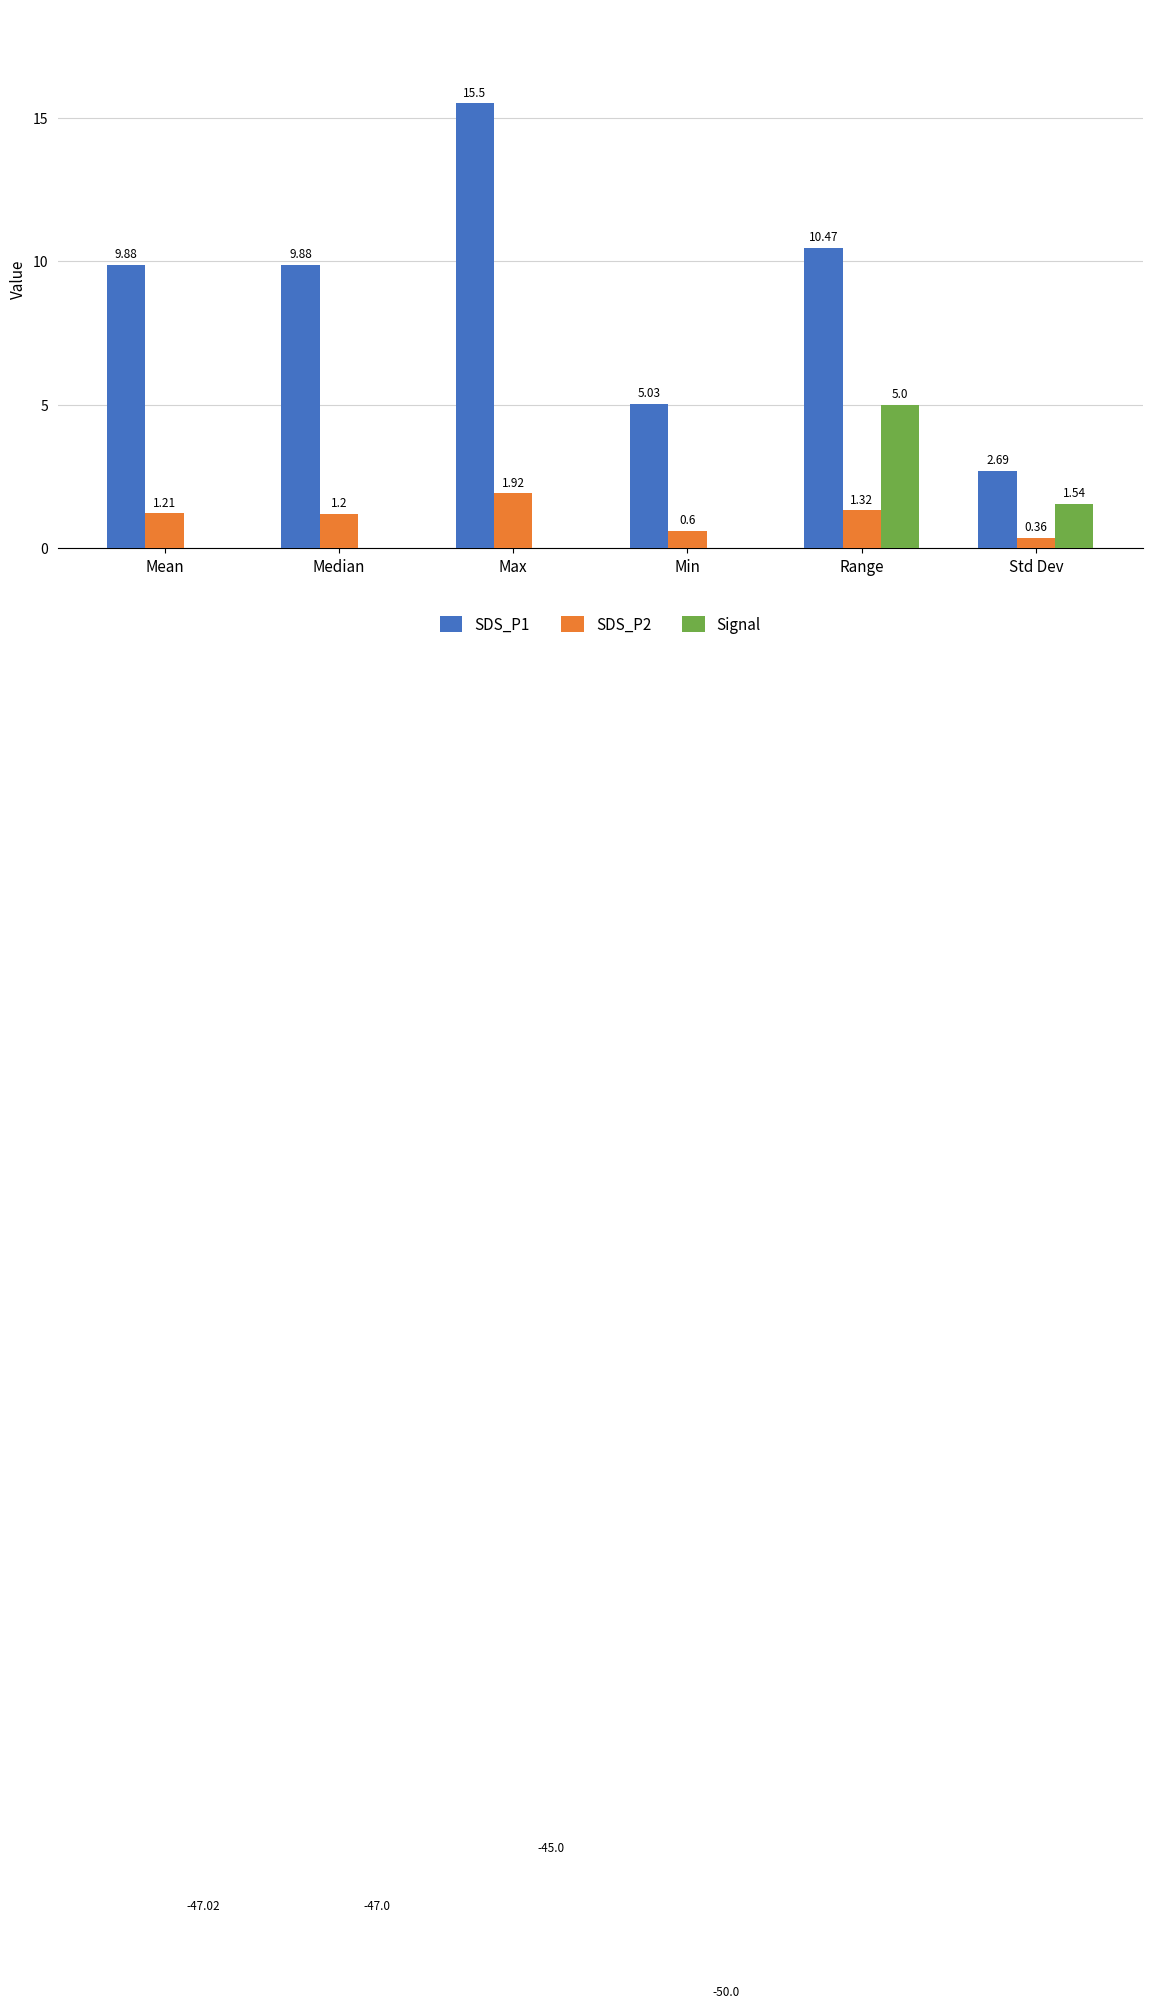

Is it true that SDS_P2 equals 1.9 at Max?

True